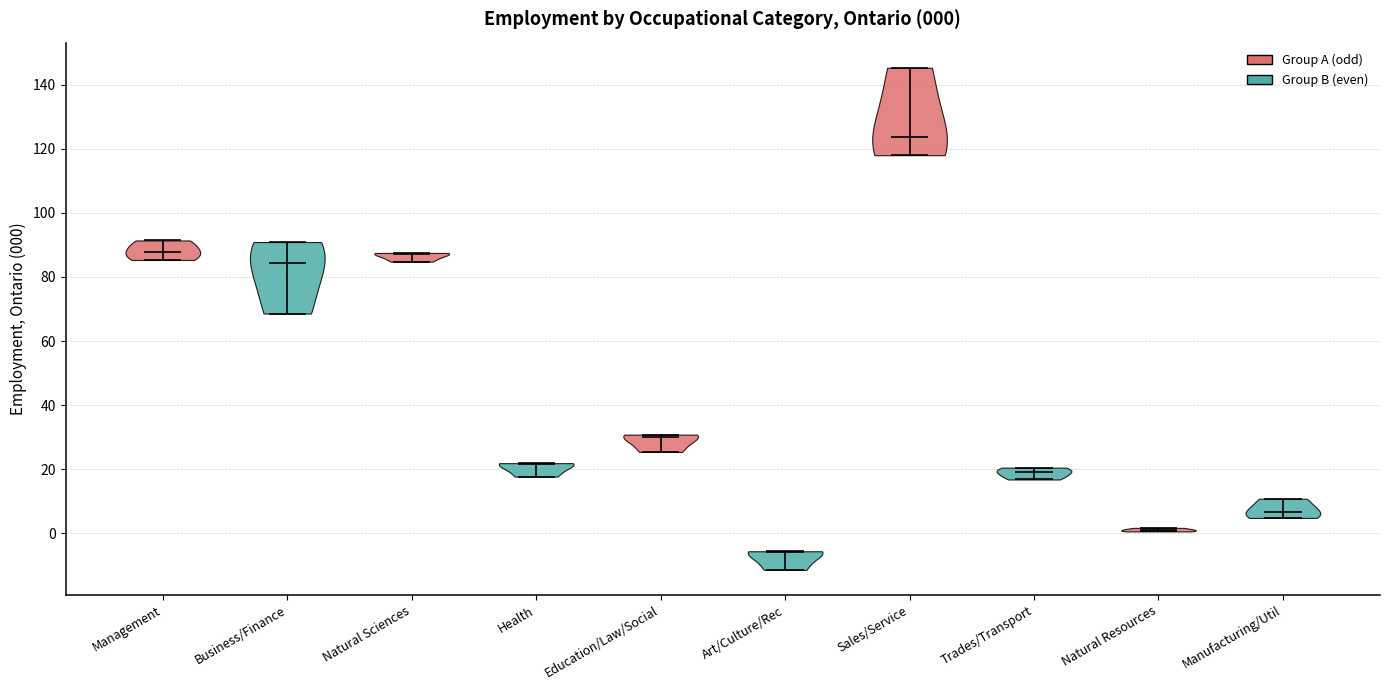

Which violin has the lowest median line?

Art/Culture/Rec